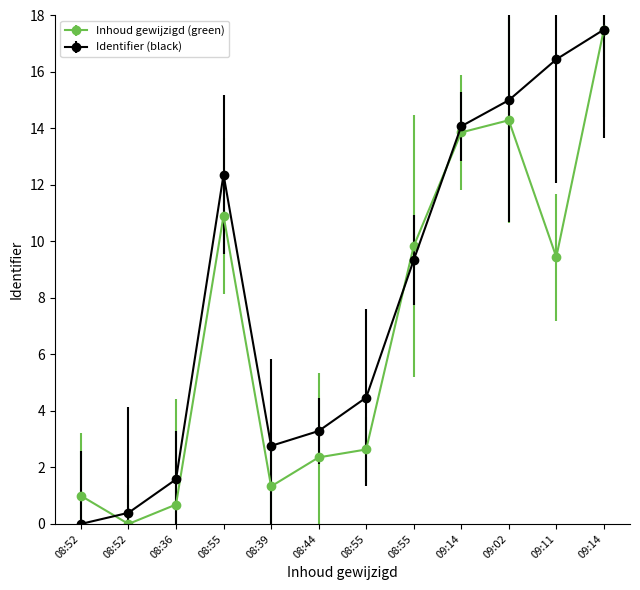

How many distinct data groups are displayed?

2